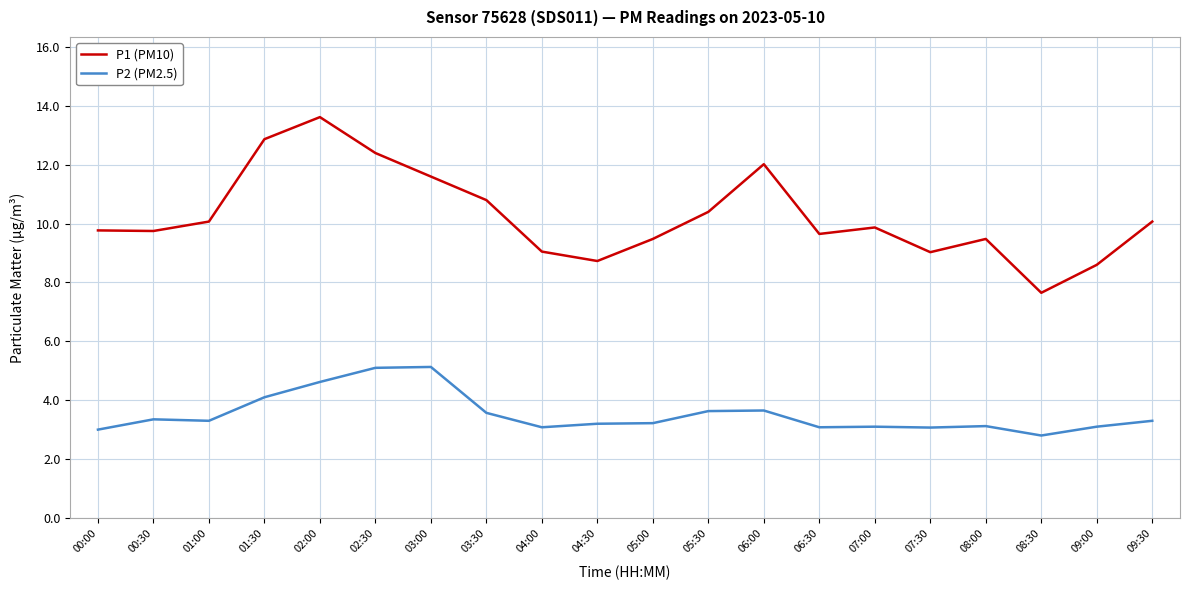

True or false: P2 (PM2.5) and P1 (PM10) intersect in this chart.

False